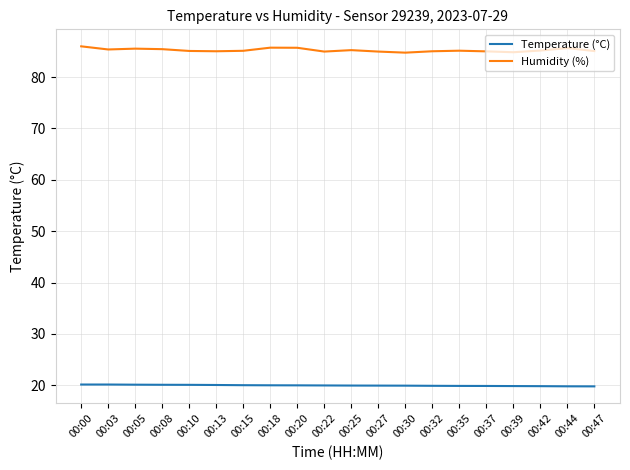

True or false: Humidity (%) and Temperature (°C) intersect in this chart.

False